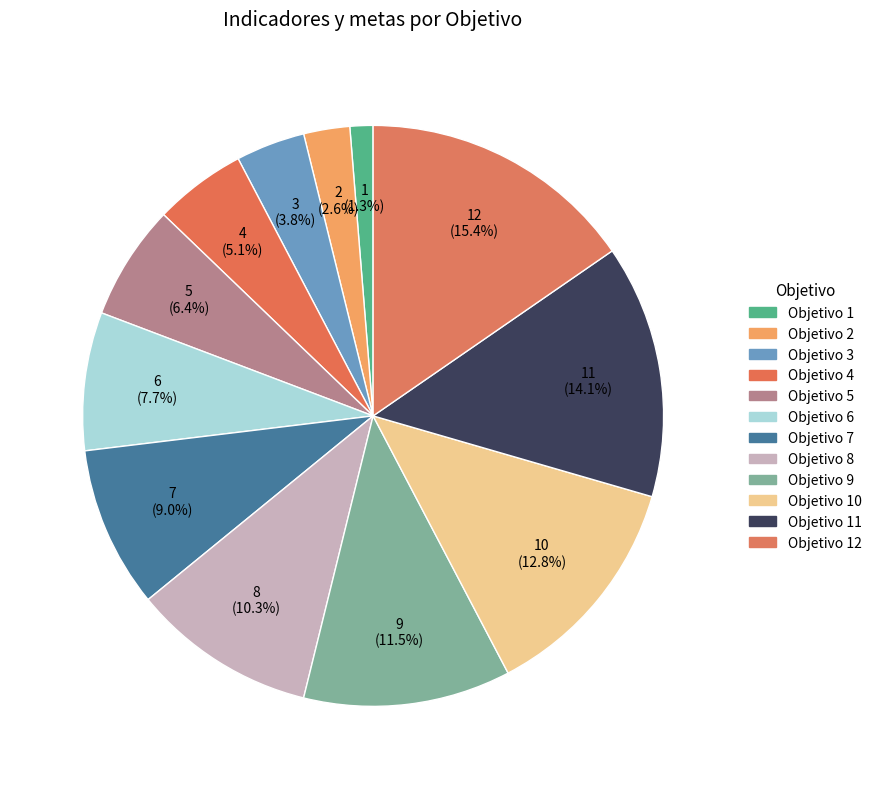

Combined, do Objetivo 6 and Objetivo 5 account for over 50%?

No